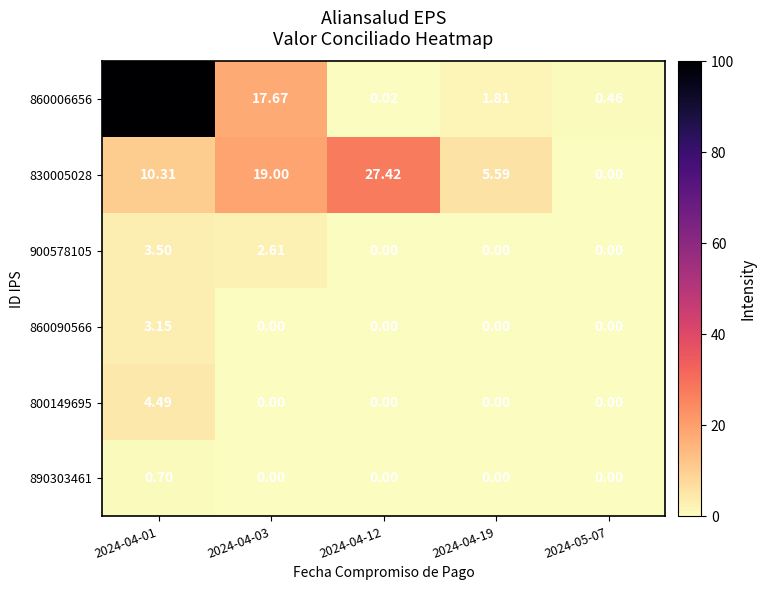

Is the value of 800149695 at 2024-04-01 greater than the value of 900578105 at 2024-04-12?

Yes